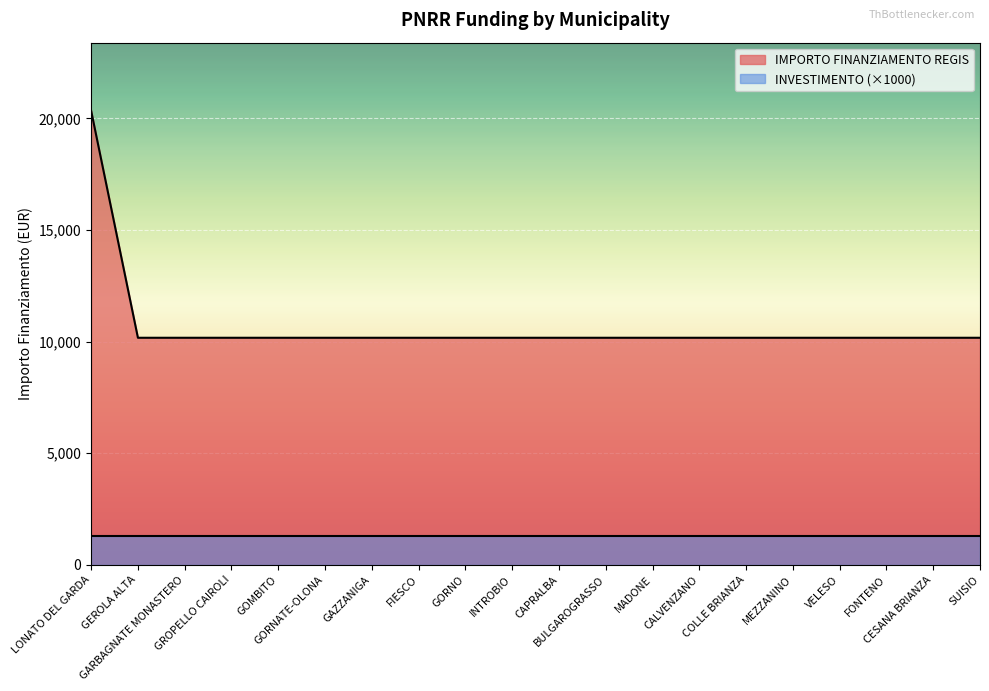

Does the chart display data point markers on the line(s)?

No